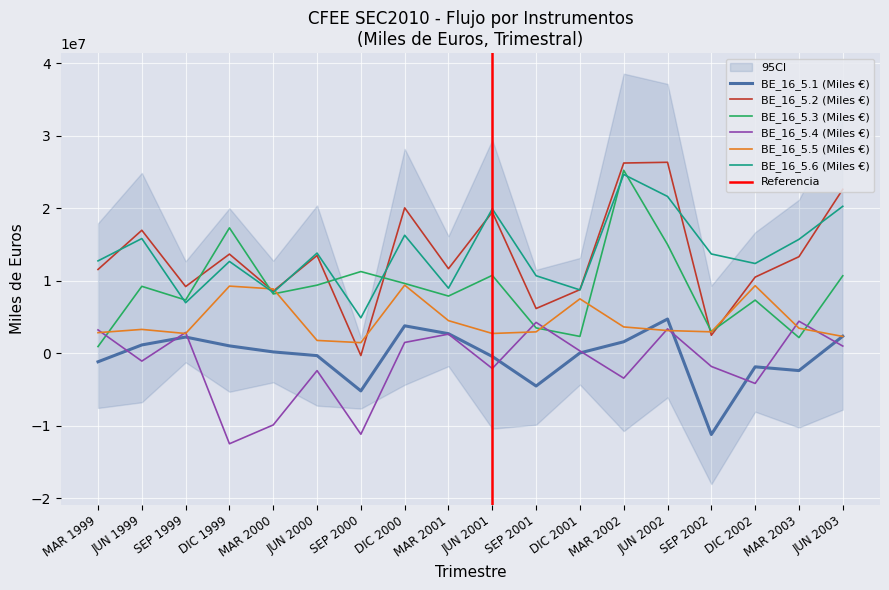

True or false: BE_16_5.6 (Miles €) has a value of 8391015 at MAR 2000.

True